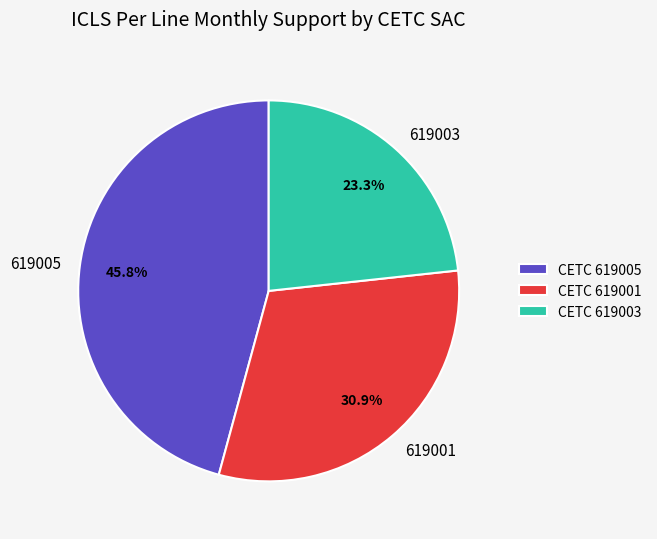

To the nearest percent, what portion does 619001 represent?

31%